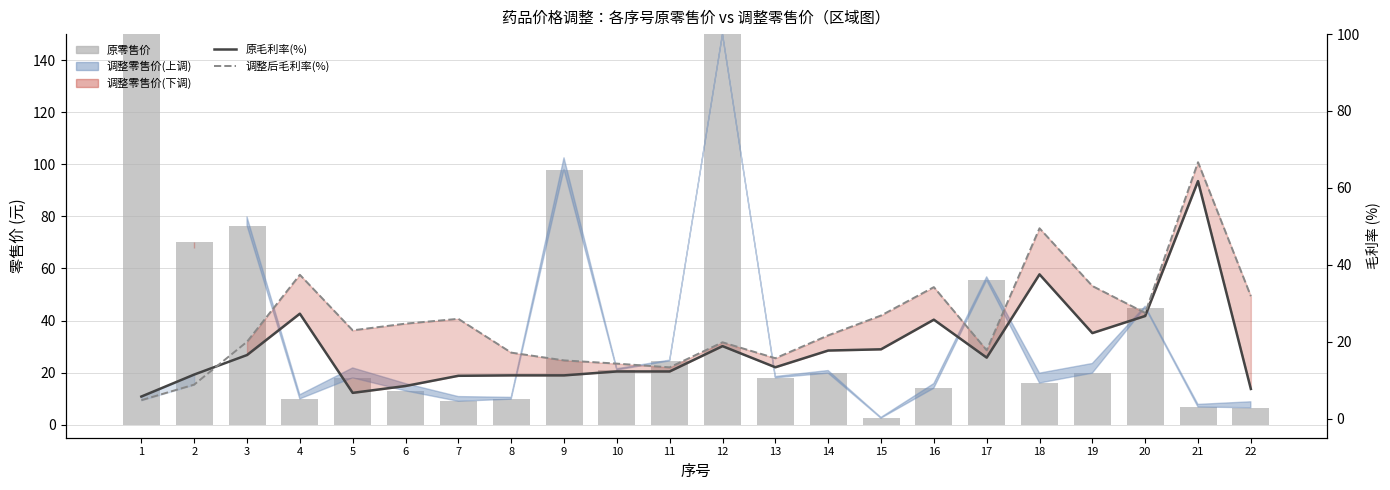

At which label is 原毛利率(%) closest to 33?

18